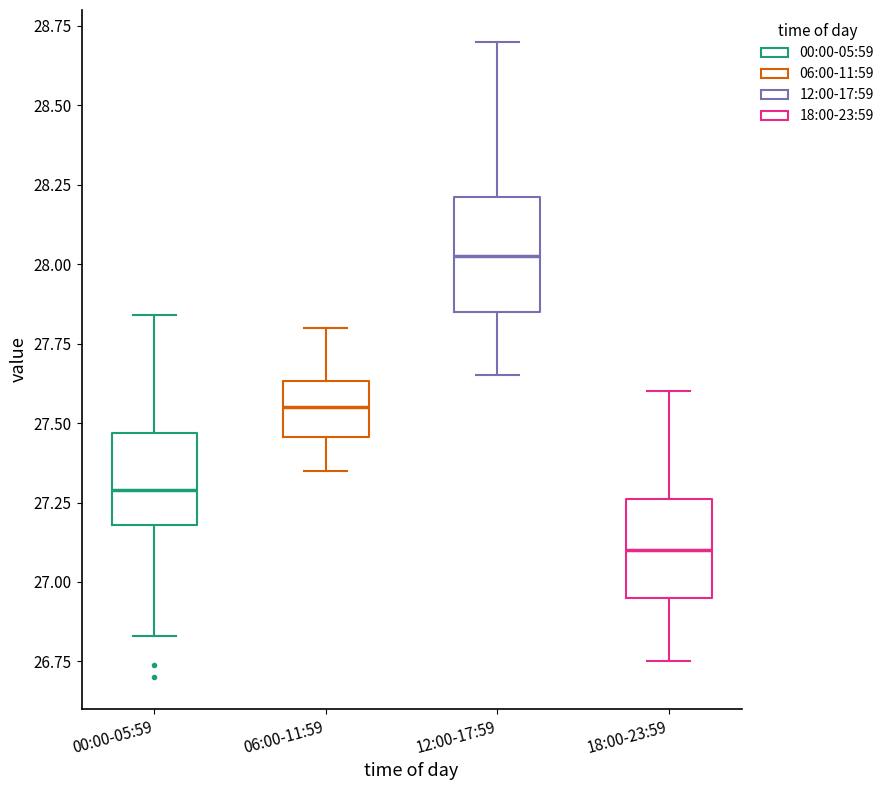

Reading left to right, read every box against the y-axis: the position of its median line, the range the box covers, and the ends of its whiskers. The values are not printed on the chart, so give them approximately, as read against the axis.

00:00-05:59: median 27.30, box 27.20 to 27.45, whiskers 26.85 to 27.85
06:00-11:59: median 27.55, box 27.45 to 27.65, whiskers 27.35 to 27.80
12:00-17:59: median 28.05, box 27.85 to 28.20, whiskers 27.65 to 28.70
18:00-23:59: median 27.10, box 26.95 to 27.25, whiskers 26.75 to 27.60